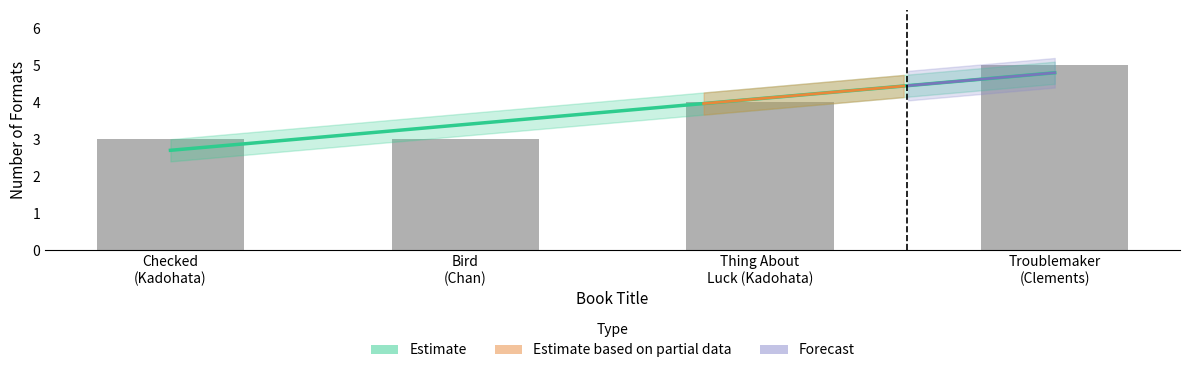

What is the label of the 2nd bar from the left?

Bird (Chan)